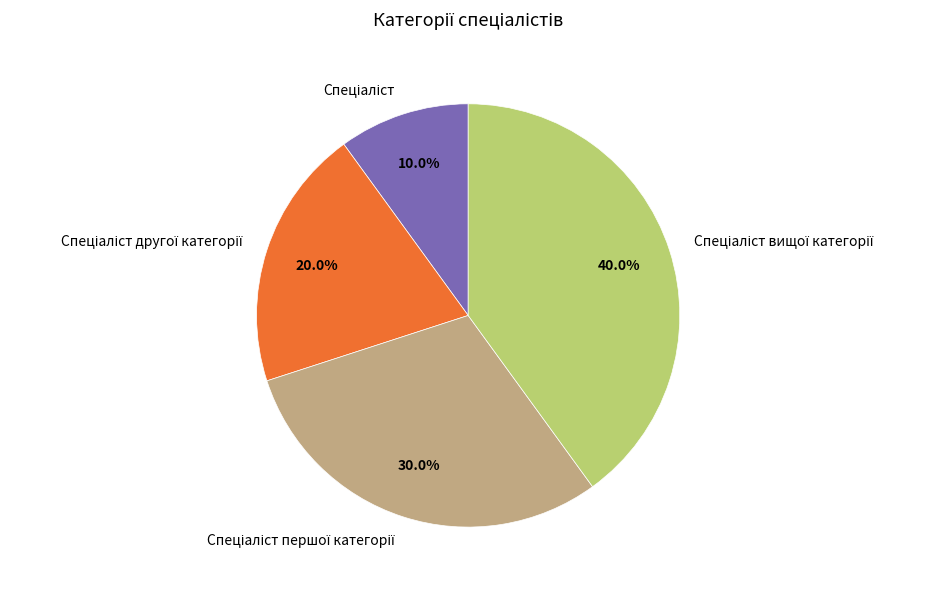

Is there a majority slice in this chart?

No